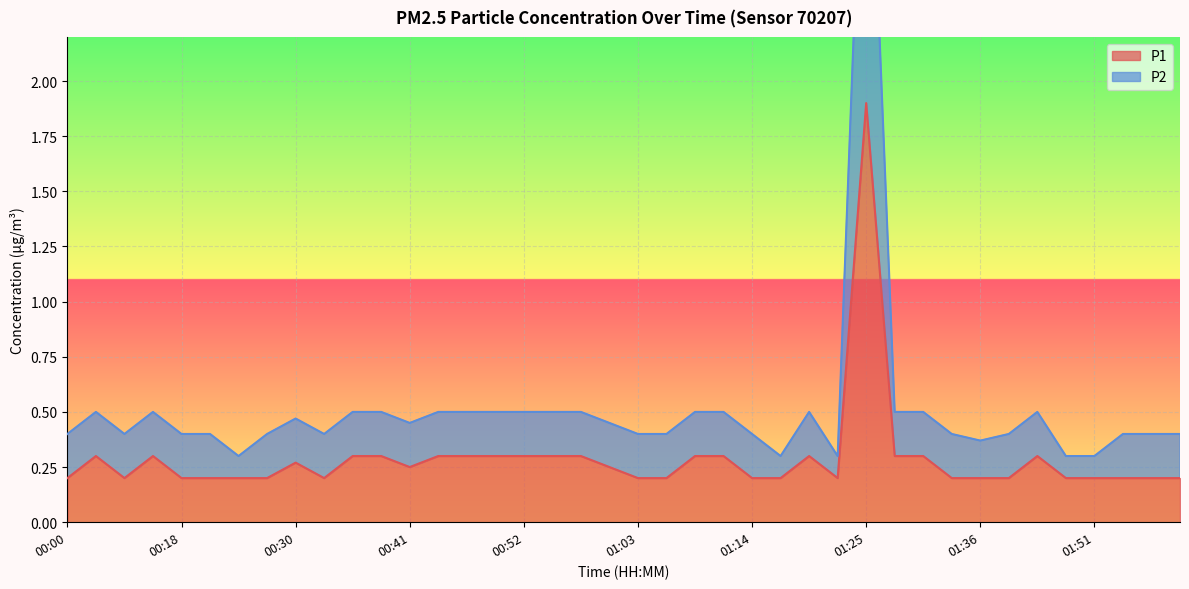

True or false: P2 and P1 intersect in this chart.

False